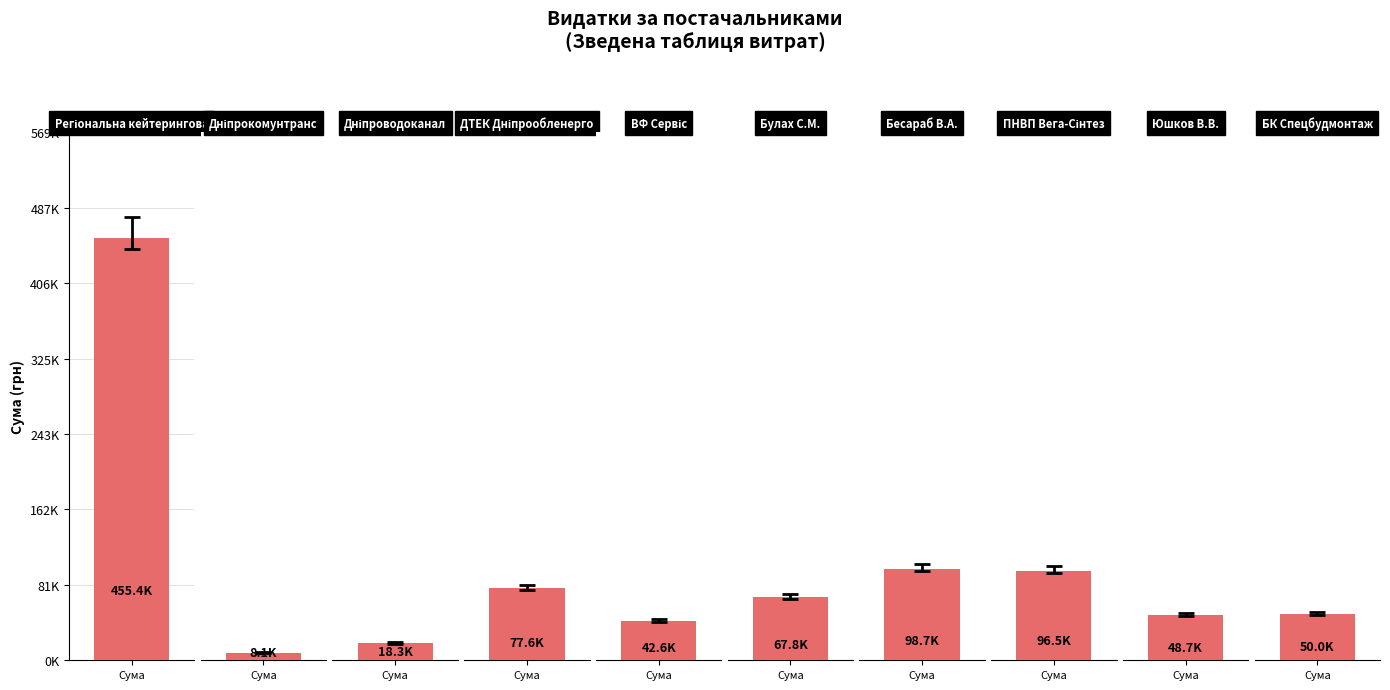

The chart shows a value of 118974.7 at ДТЕК Дніпрообленерго. True or false?

False